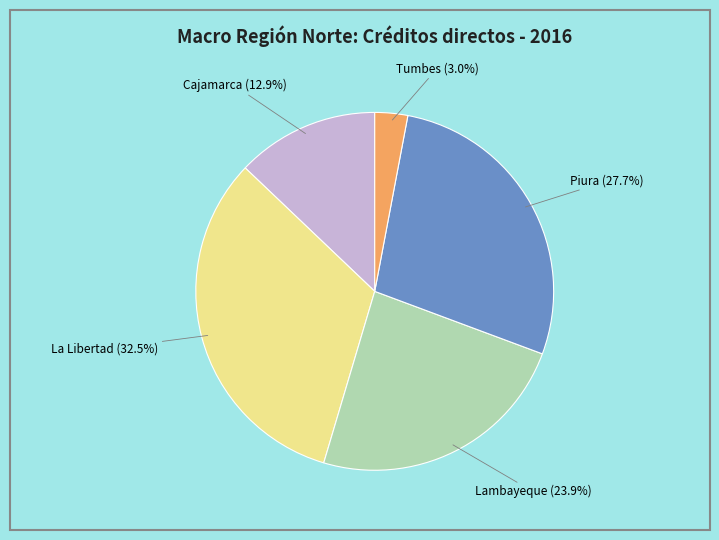

What is the ratio of the value at Cajamarca to the value at Lambayeque?

0.5